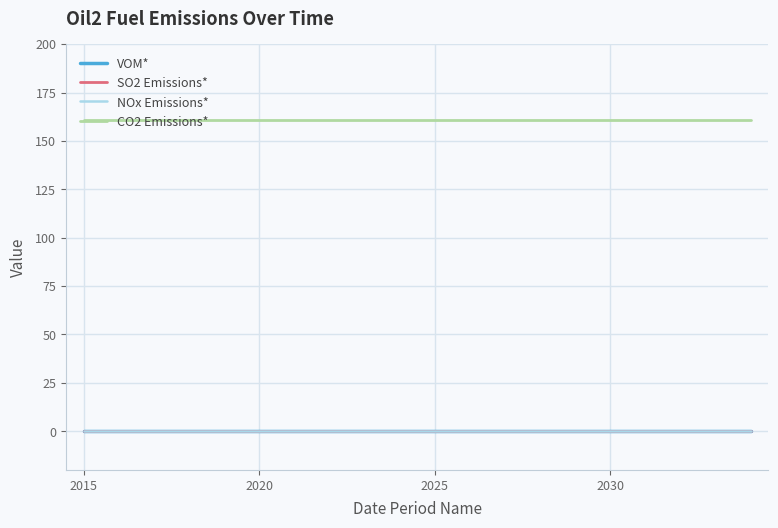

True or false: SO2 Emissions* has more than 1 points higher than both neighbors.

False